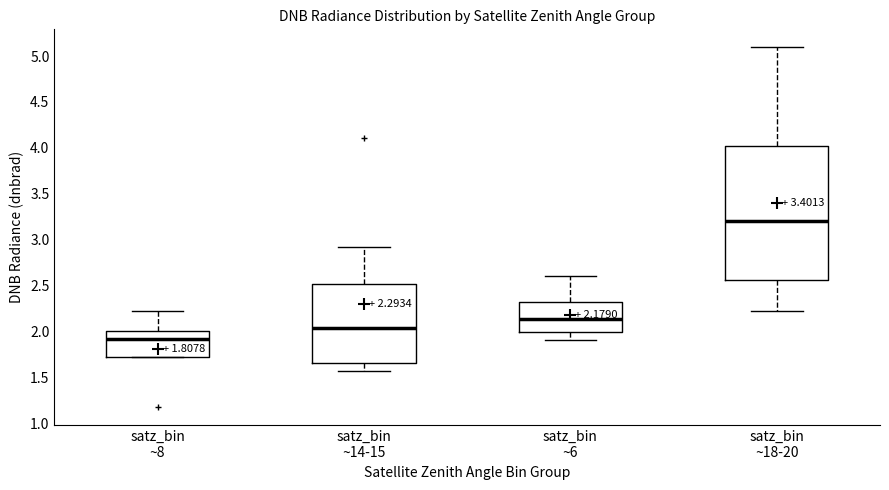

Which box's median line is the highest?

satz_bin ~18-20